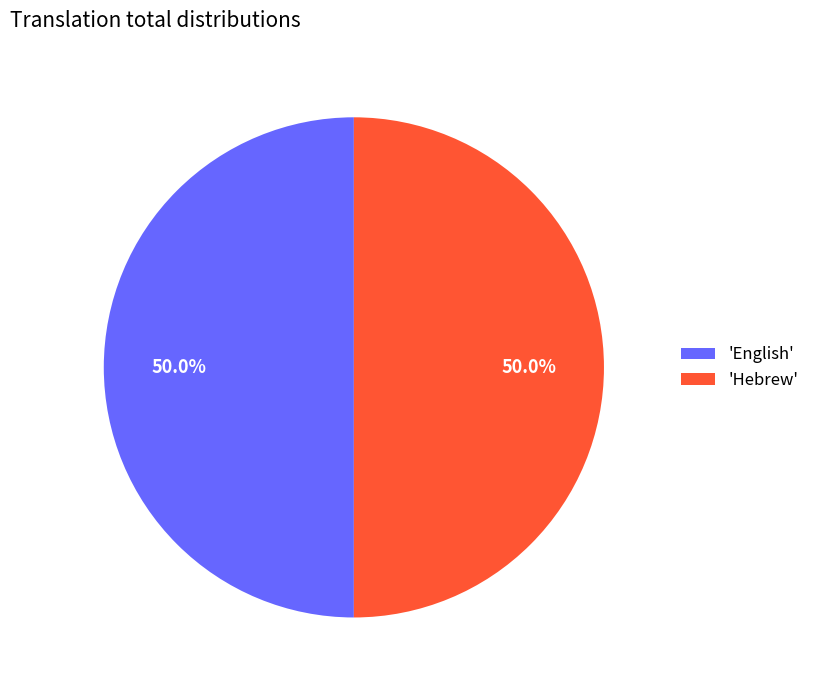

To the nearest percent, what is the average slice percentage?

50%